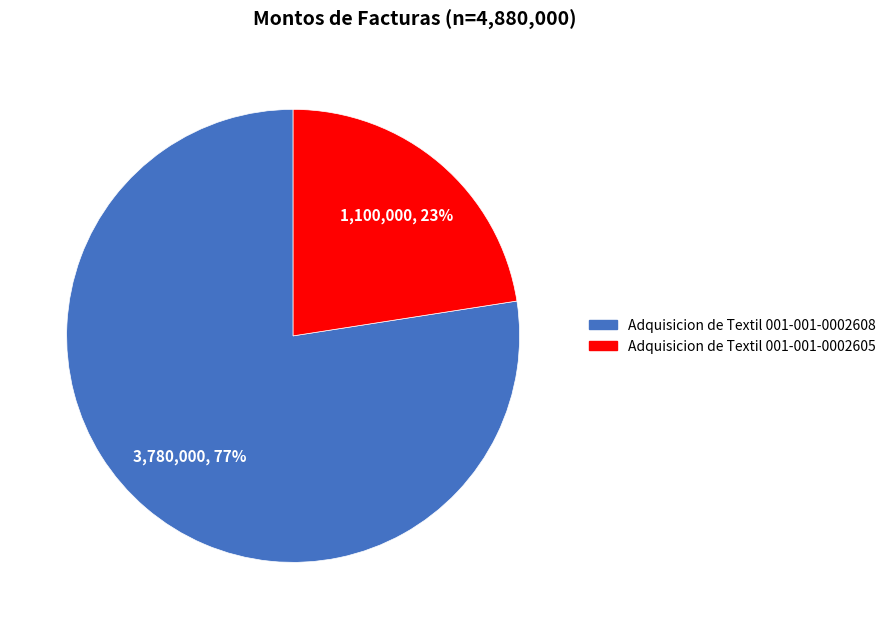

To the nearest percent, what is the combined percentage of Adquisicion de Textil 001-001-0002608 and Adquisicion de Textil 001-001-0002605?

100%